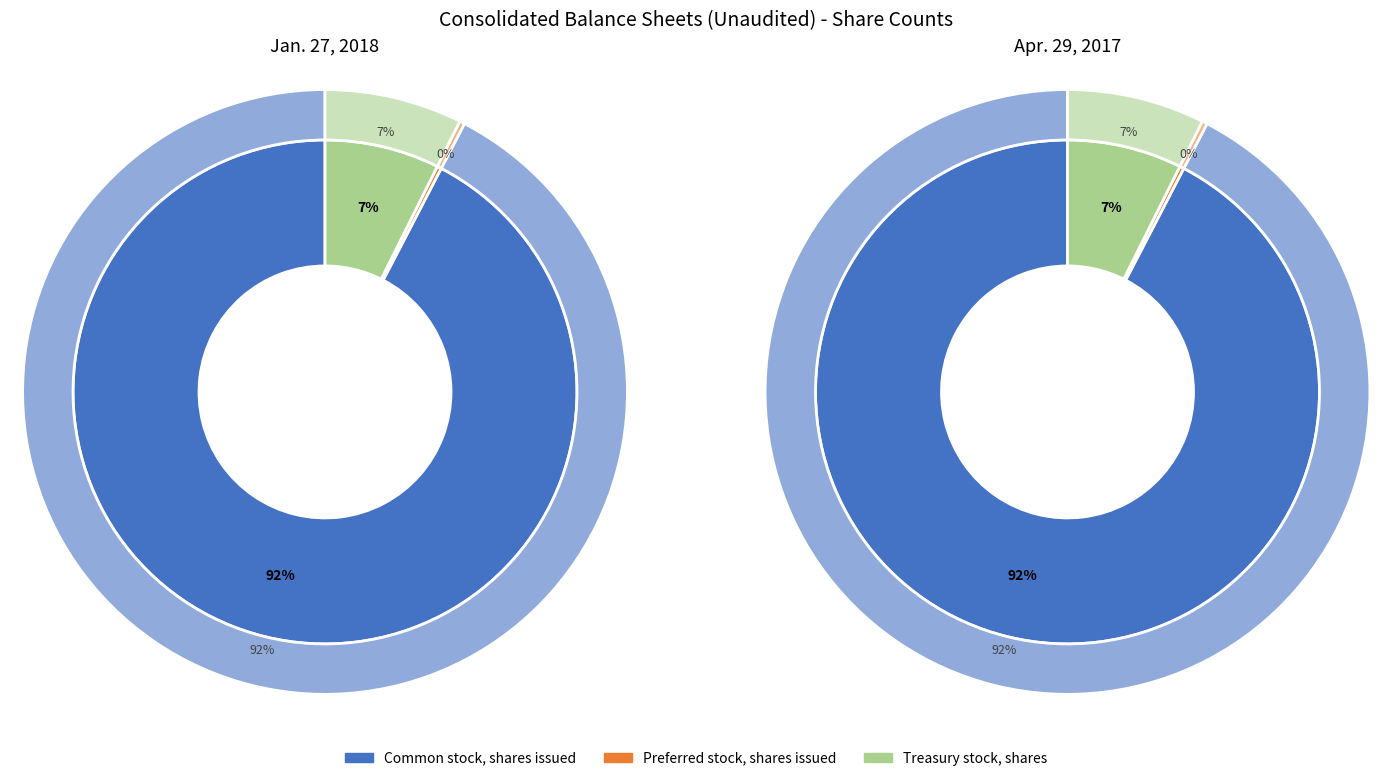

Rank the categories by Jan. 27, 2018 value from highest to lowest.

Common stock, shares issued, Treasury stock, shares, Preferred stock, shares issued